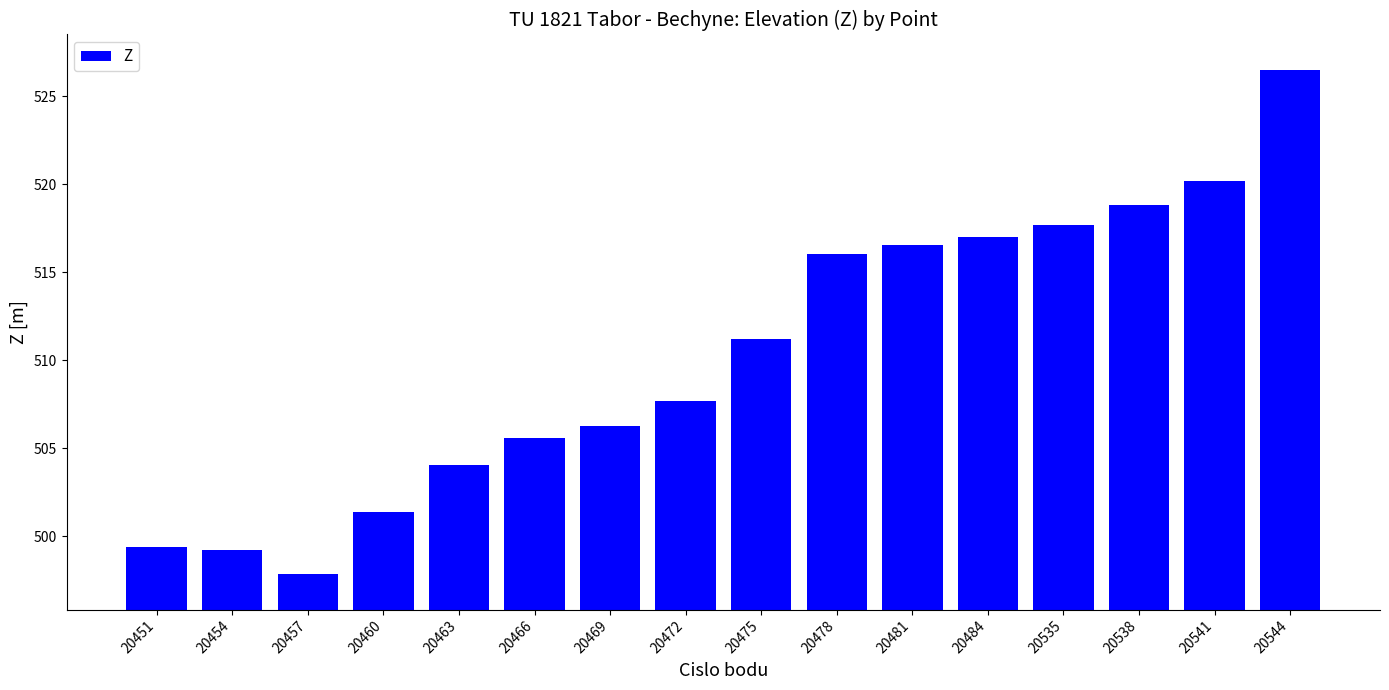

Which category has the highest value across all series?

20544